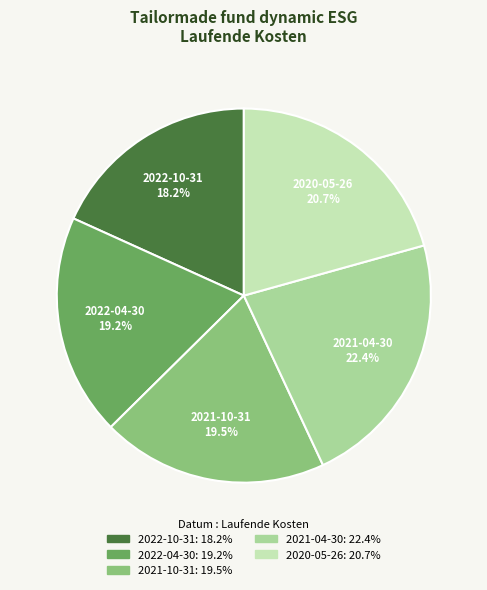

Count the number of slices in the pie.

5